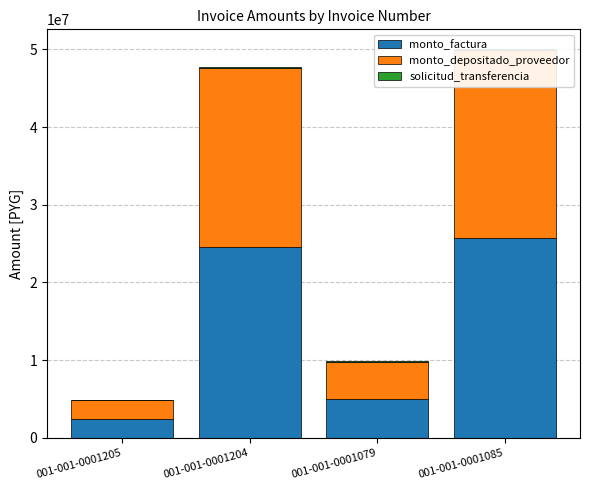

Between 001-001-0001205 and 001-001-0001204, which is larger?

001-001-0001204